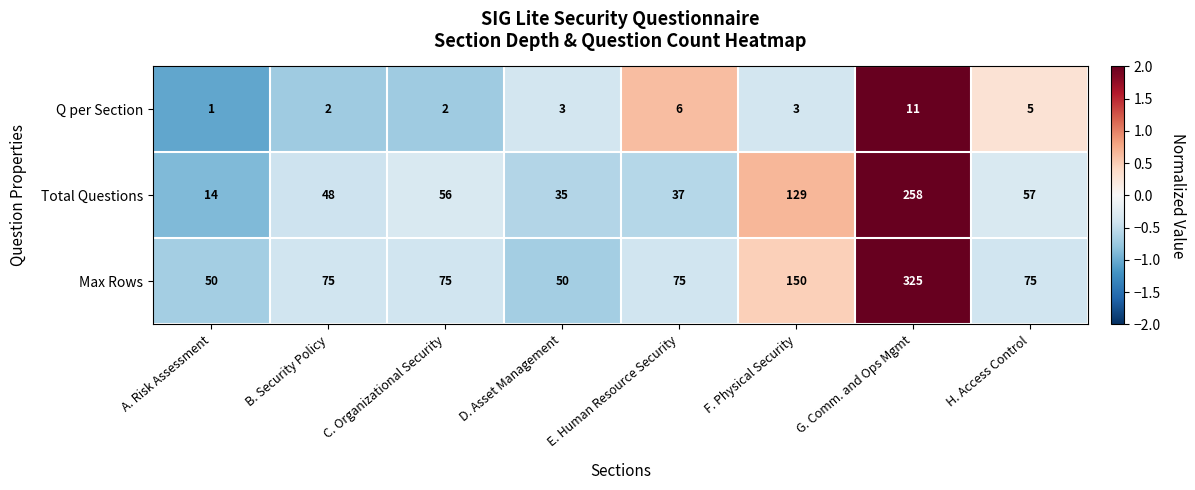

Where is Max Rows nearest to the value 187?

F. Physical Security